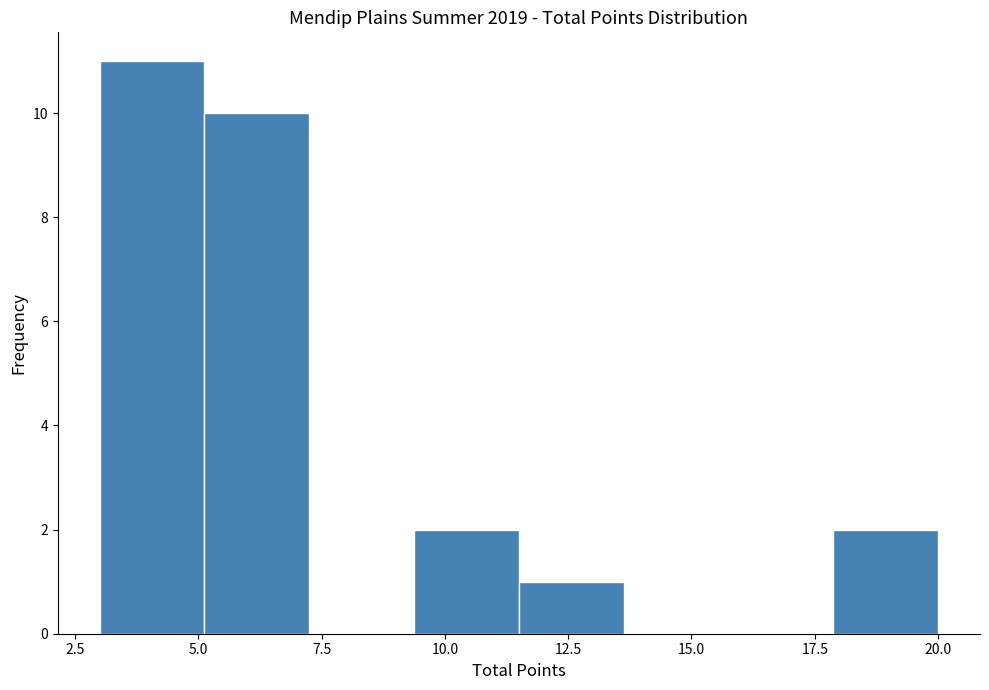

Which range on the x-axis has the tallest bar?

3.0 to 5.0